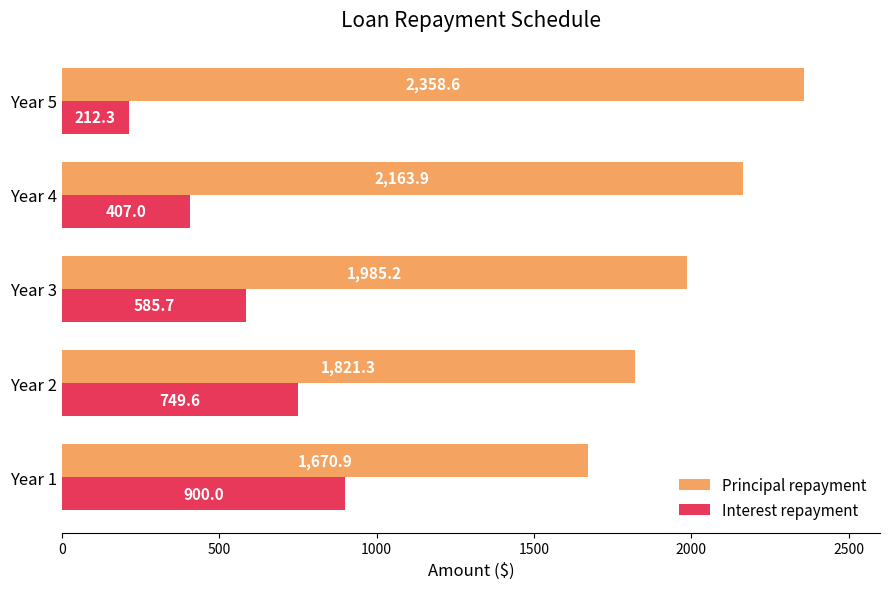

What is the difference between the highest and lowest values at Year 3?

1399.5